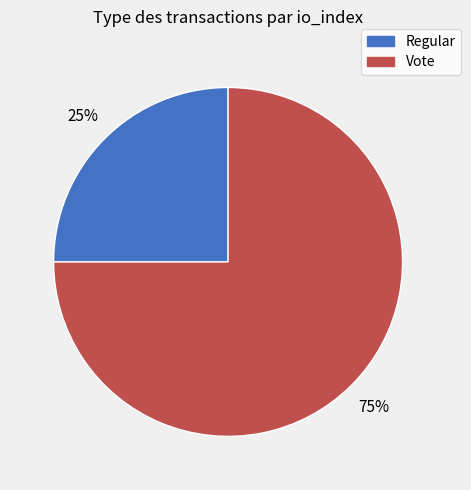

Which has a higher value, Regular or Vote?

Vote